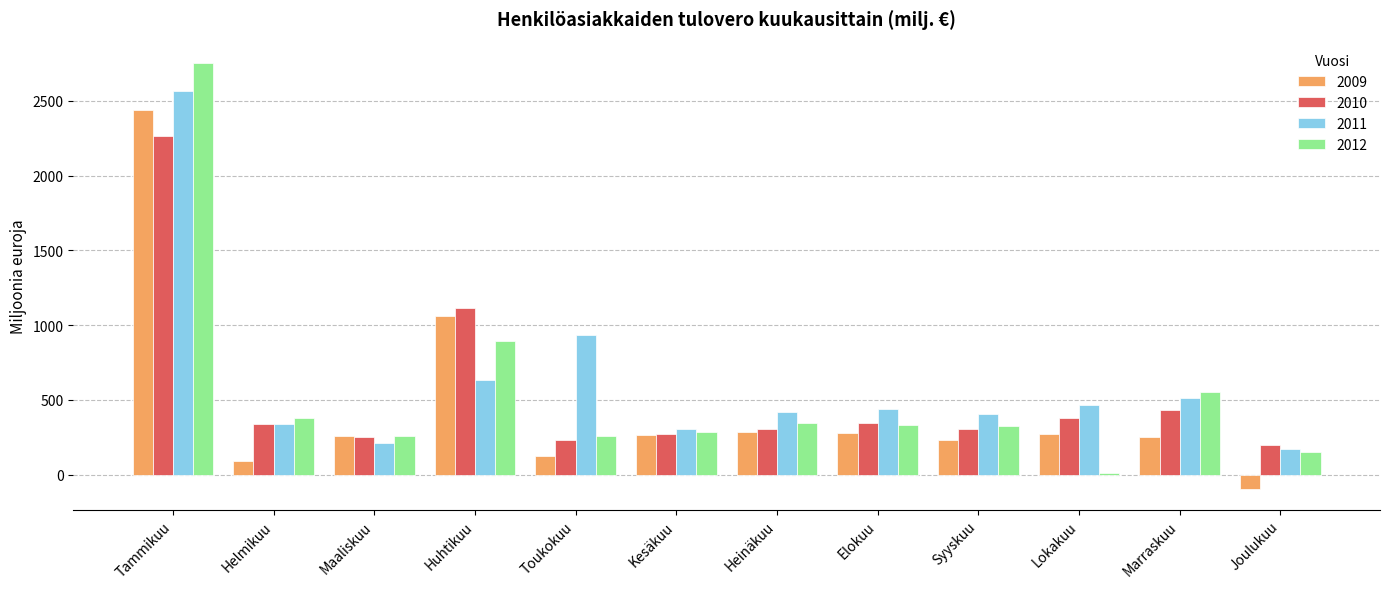

Which series changed the most between Tammikuu and Joulukuu?

2012